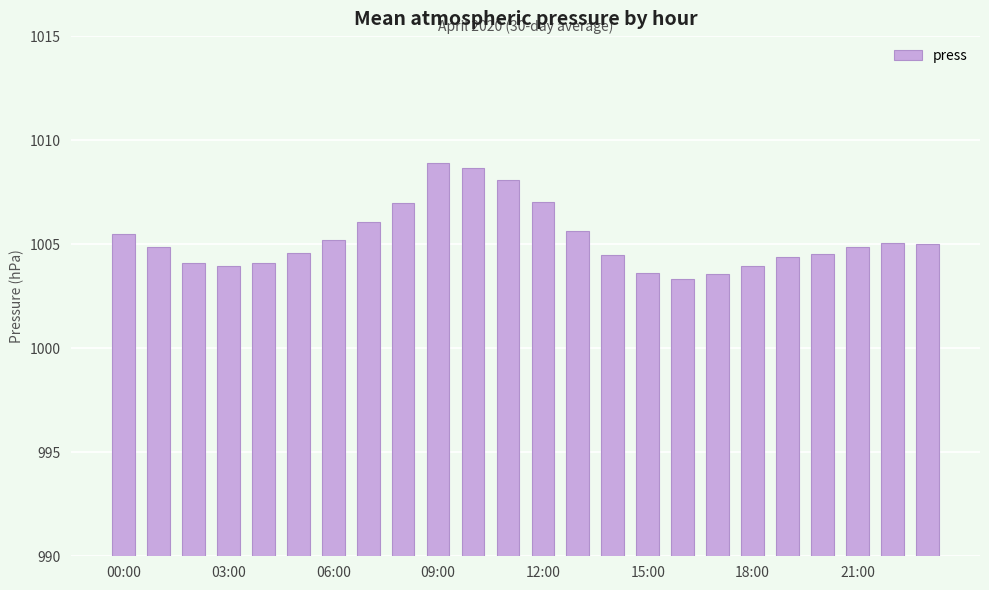

Are the bars grouped side by side (vs. stacked)?

No